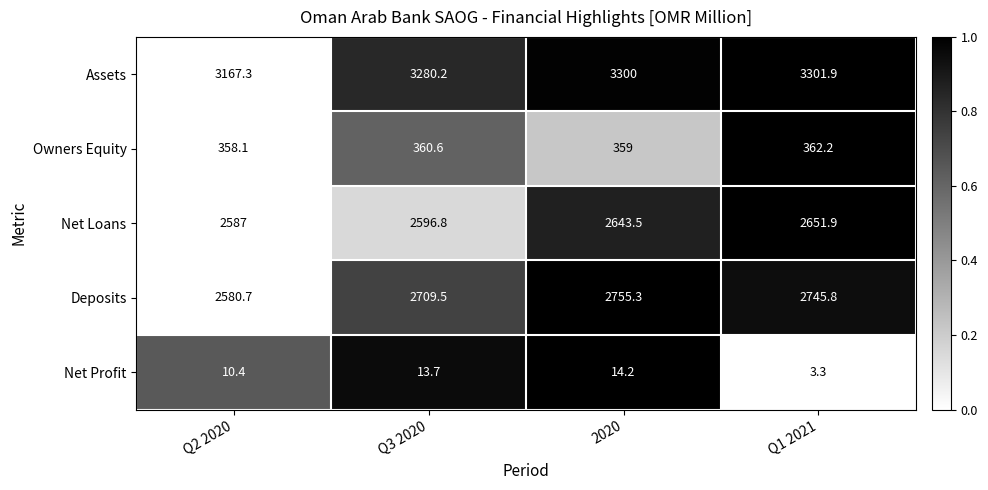

What is the total value across all series at 2020?

9072.0